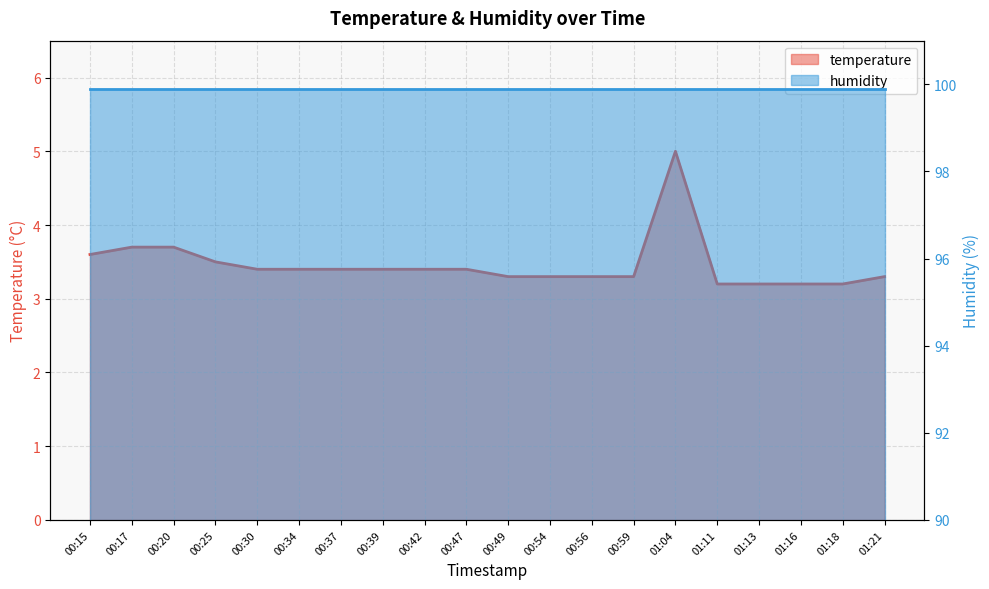

Which has a higher value, 01:18 or 00:37?

00:37